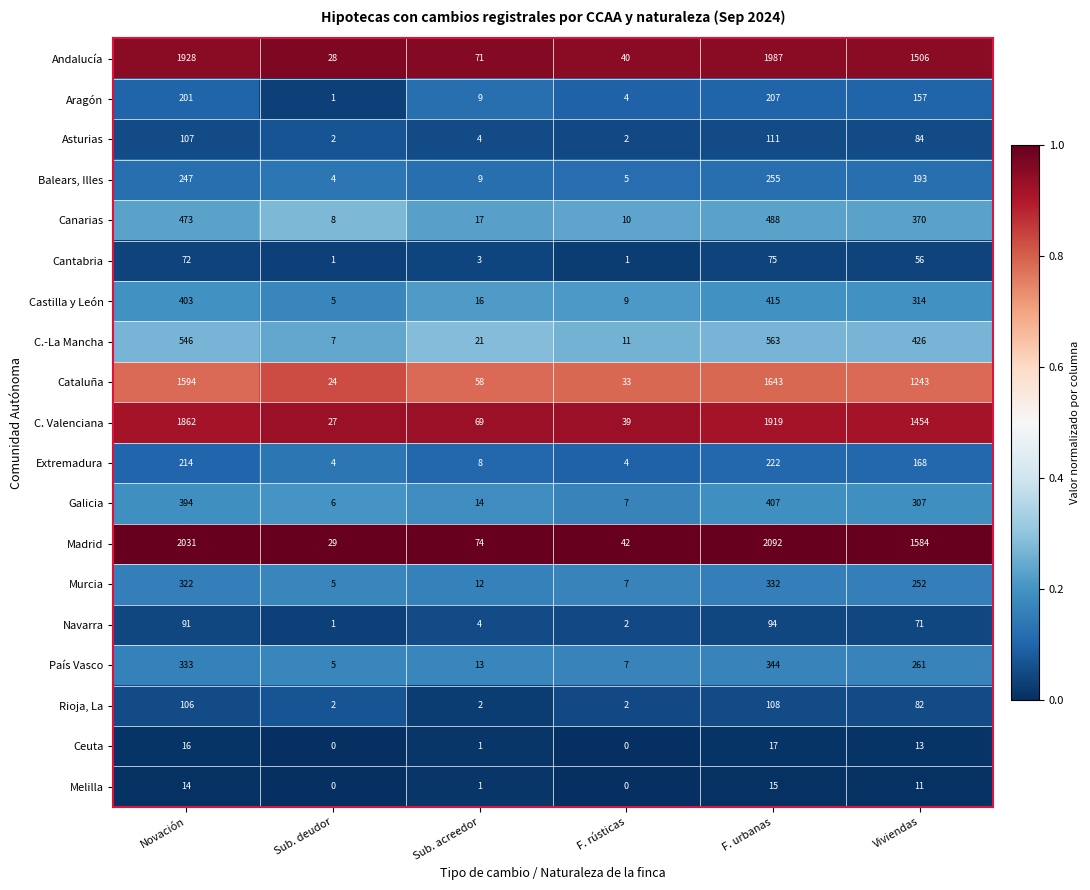

At Novación, list the series in order from largest to smallest.

Madrid, Andalucía, C. Valenciana, Cataluña, C.-La Mancha, Canarias, Castilla y León, Galicia, País Vasco, Murcia, Balears, Illes, Extremadura, Aragón, Asturias, Rioja, La, Navarra, Cantabria, Ceuta, Melilla